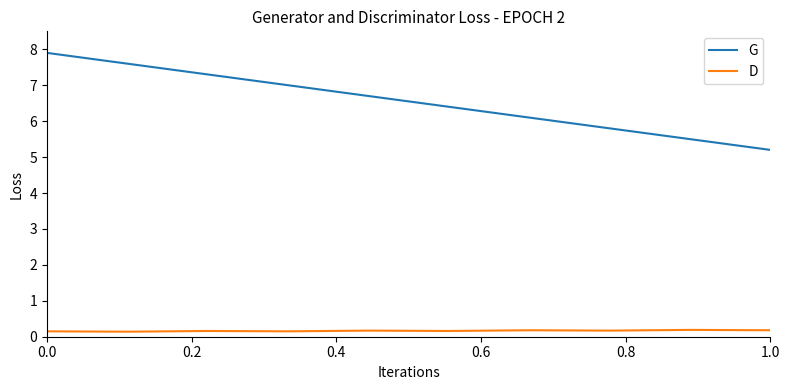

Rank the series by their average value, from lowest to highest.

D, G